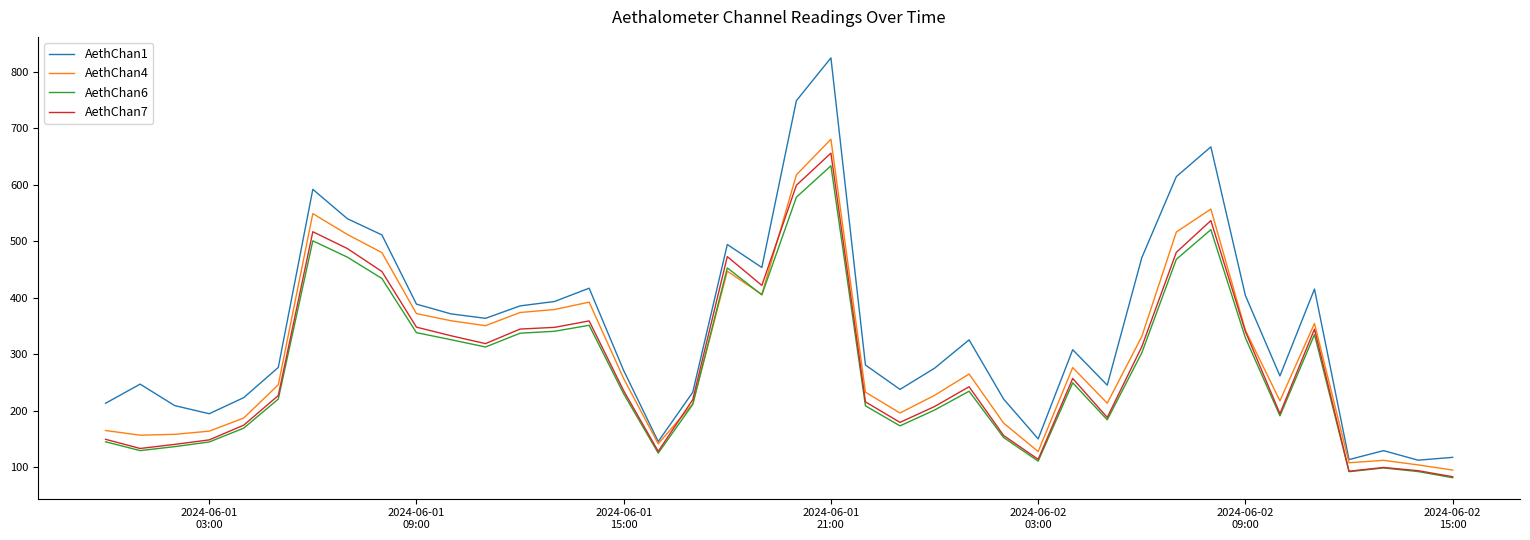

True or false: AethChan1 and AethChan6 cross at least once.

False